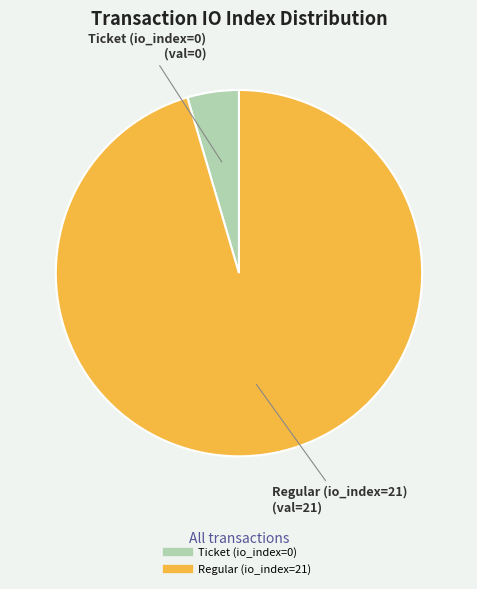

What is the majority slice?

Regular (io_index=21)